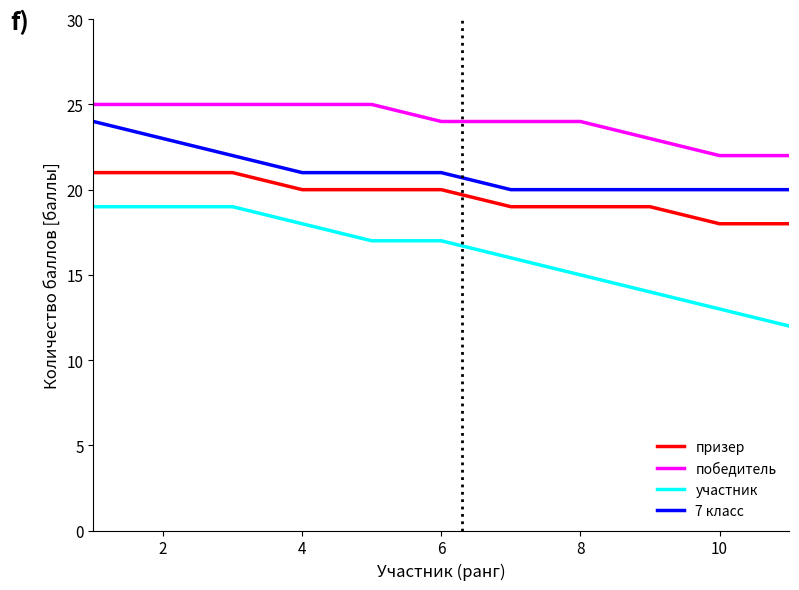

Rank the series by their average value, from lowest to highest.

участник, призер, 7 класс, победитель